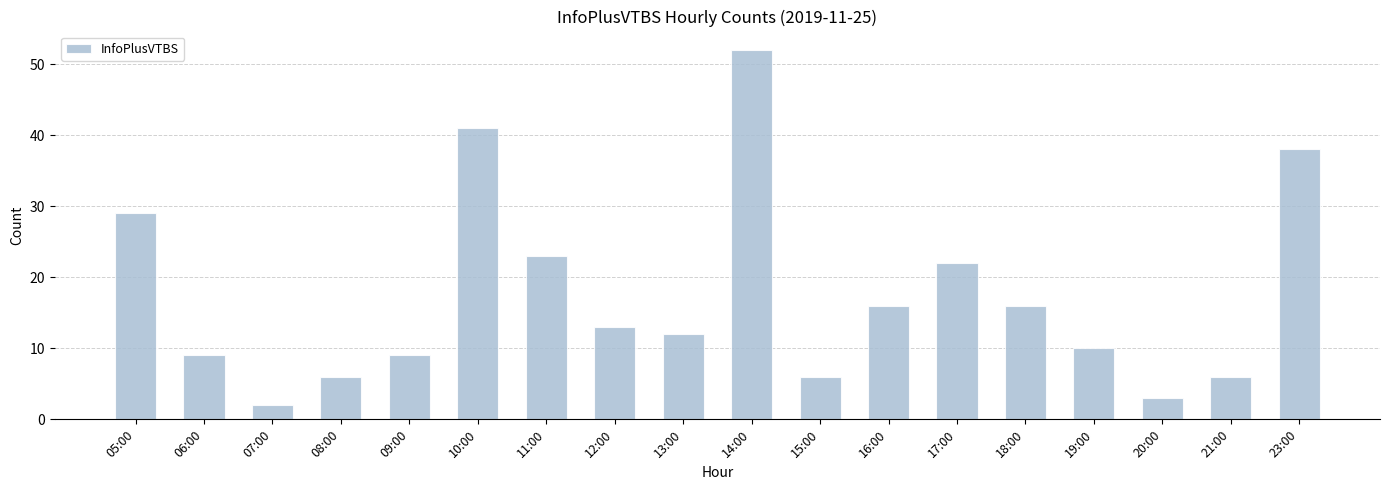

The chart shows a value of 8 at 15:00. True or false?

False